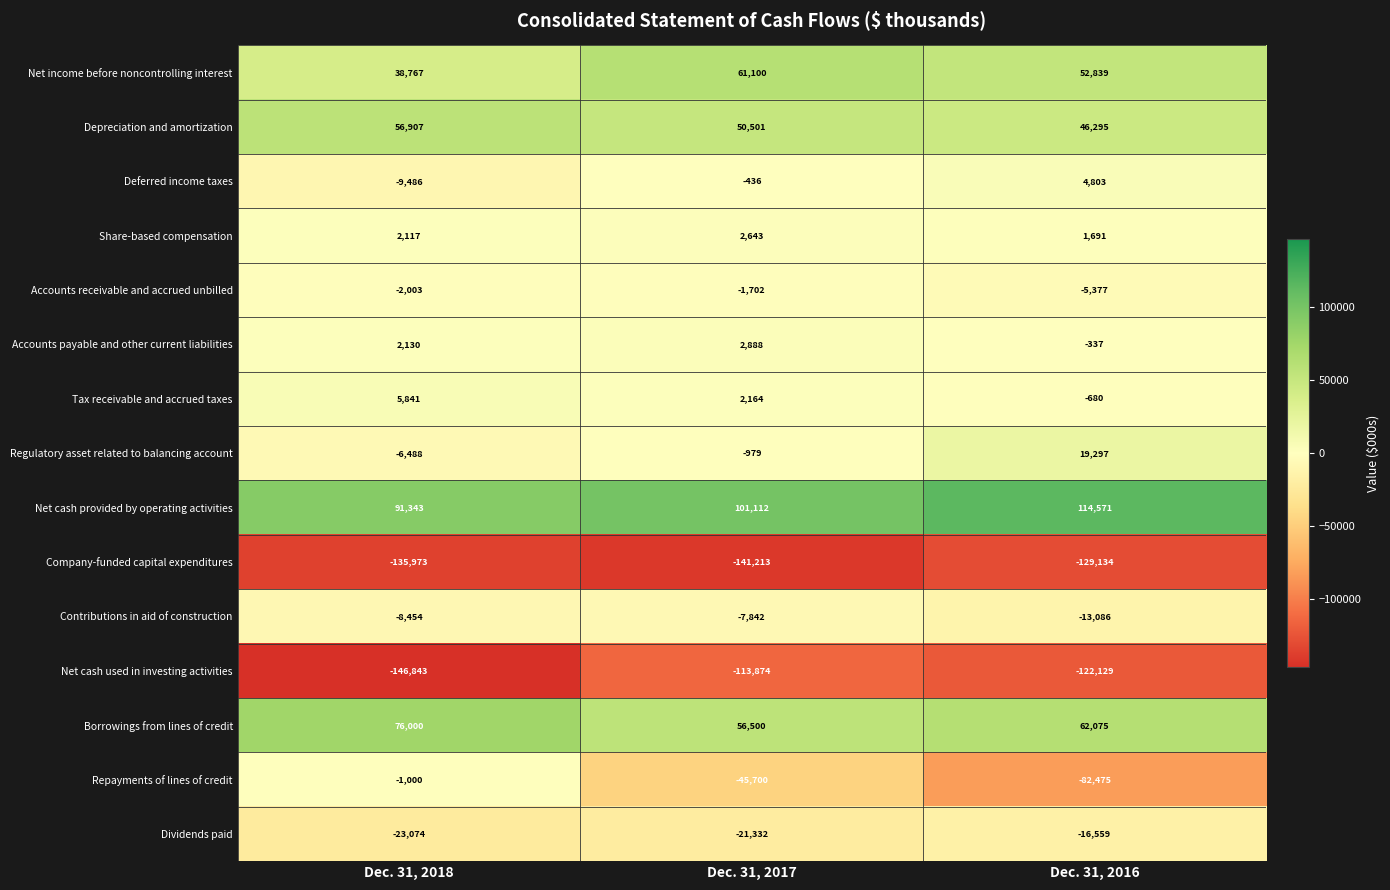

Is it true that Tax receivable and accrued taxes equals 3490 at Dec. 31, 2018?

False